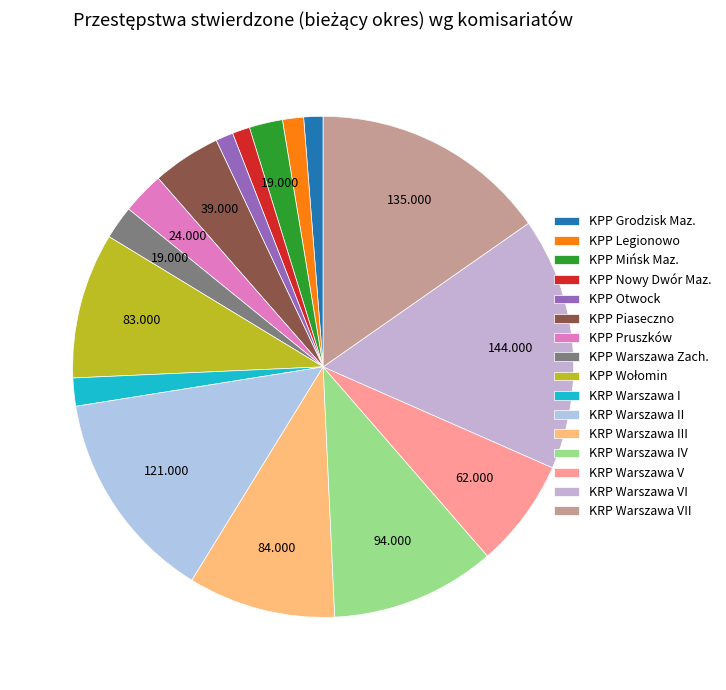

Count the number of slices in the pie.

16